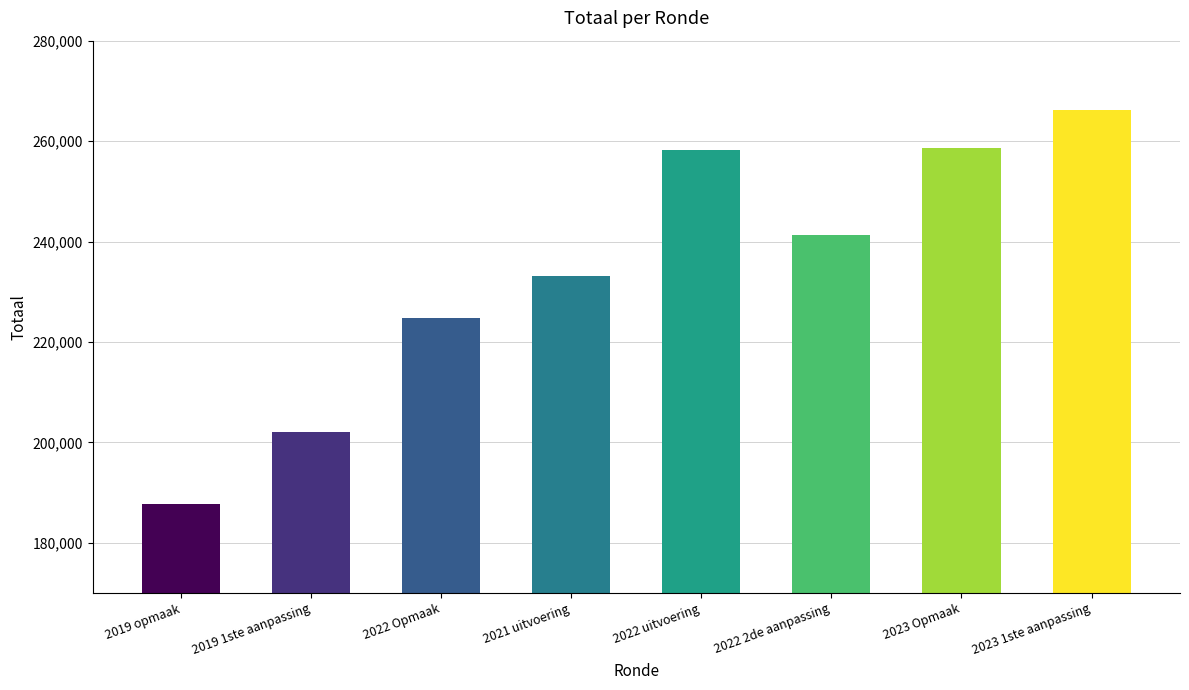

What is the difference between the second highest and second lowest values?

56439